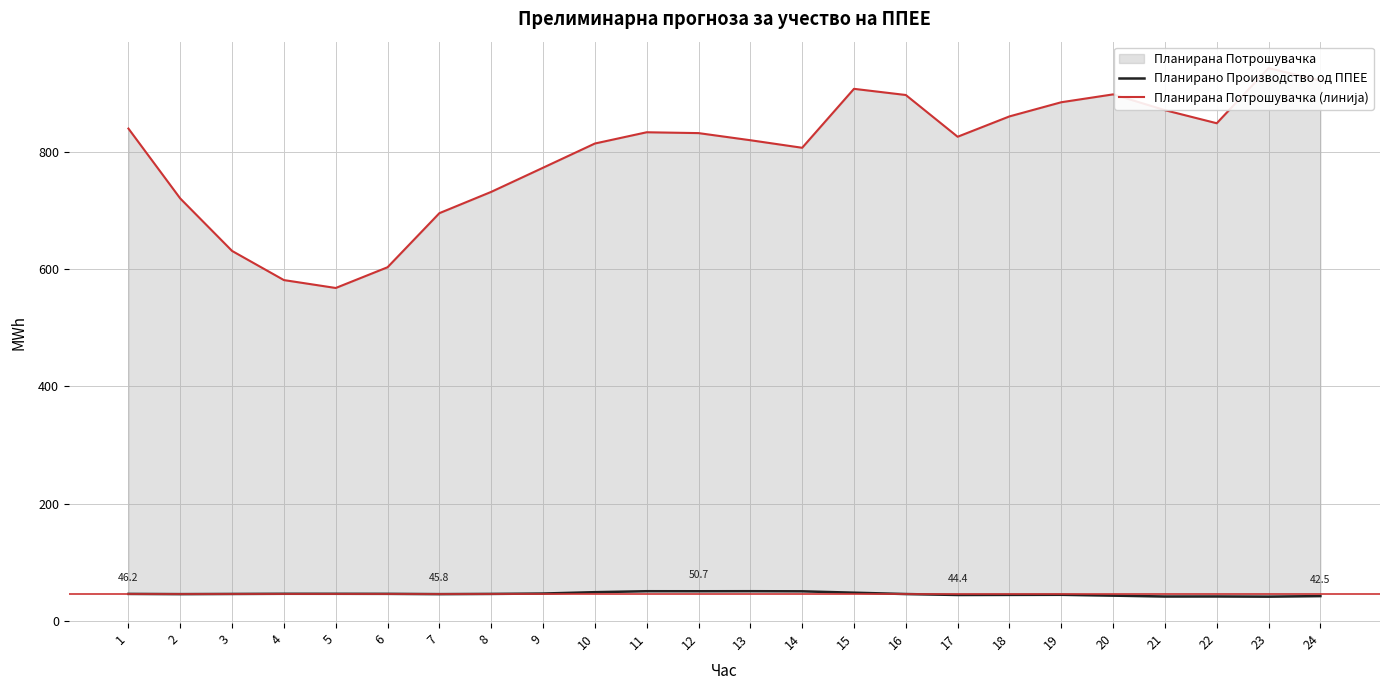

List the labels in order of Планирана Потрошувачка (линија) value, smallest first.

5, 4, 6, 3, 7, 2, 8, 9, 14, 10, 13, 17, 12, 11, 1, 22, 18, 21, 19, 16, 20, 15, 24, 23